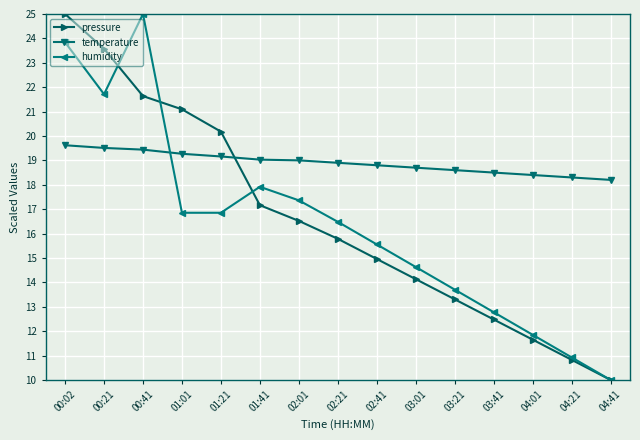

At which category does humidity reach its first local peak?

00:41